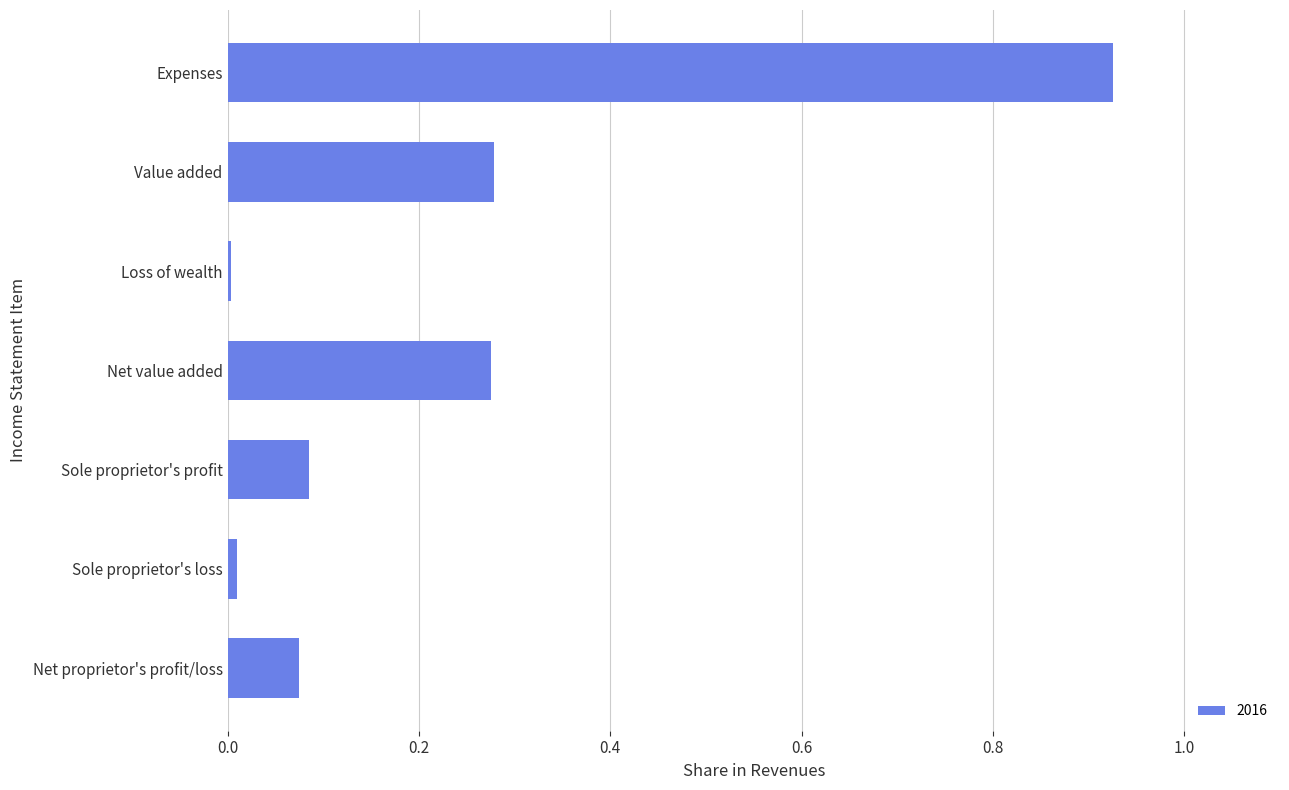

Which label corresponds to the largest value in the chart?

Expenses